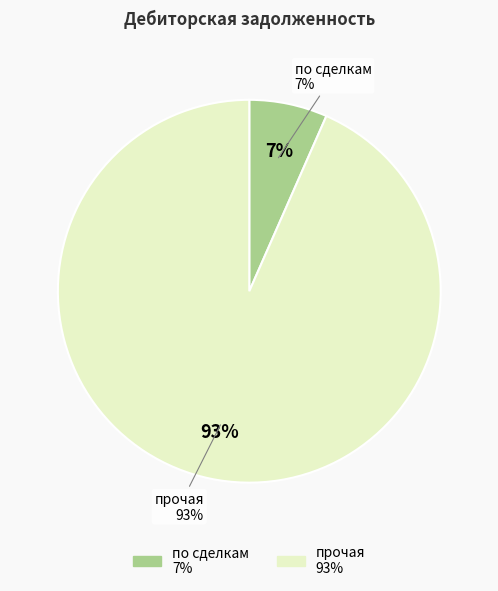

Do по сделкам and прочая together represent more than half of the pie?

Yes